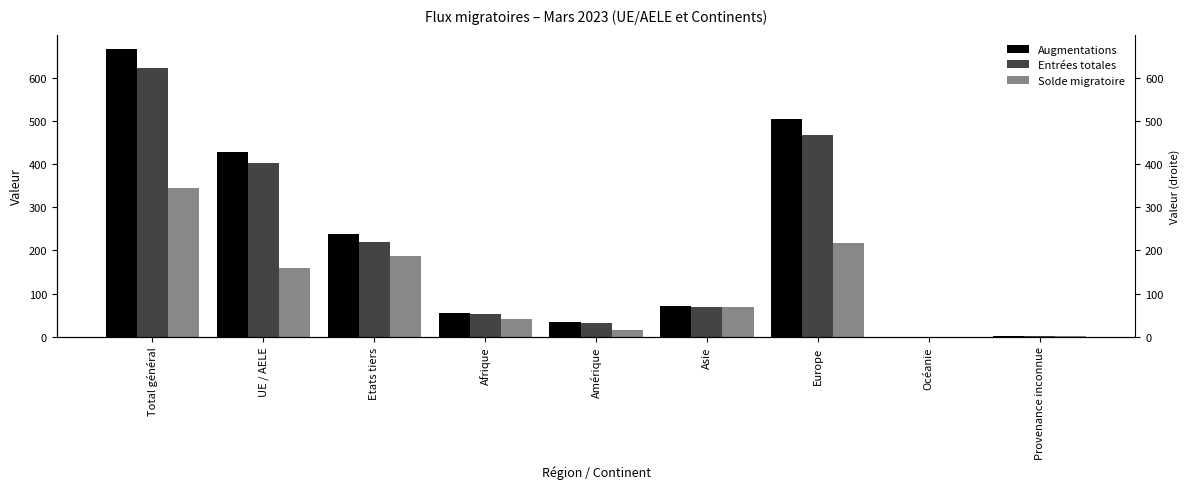

What position from the right is Amérique?

5